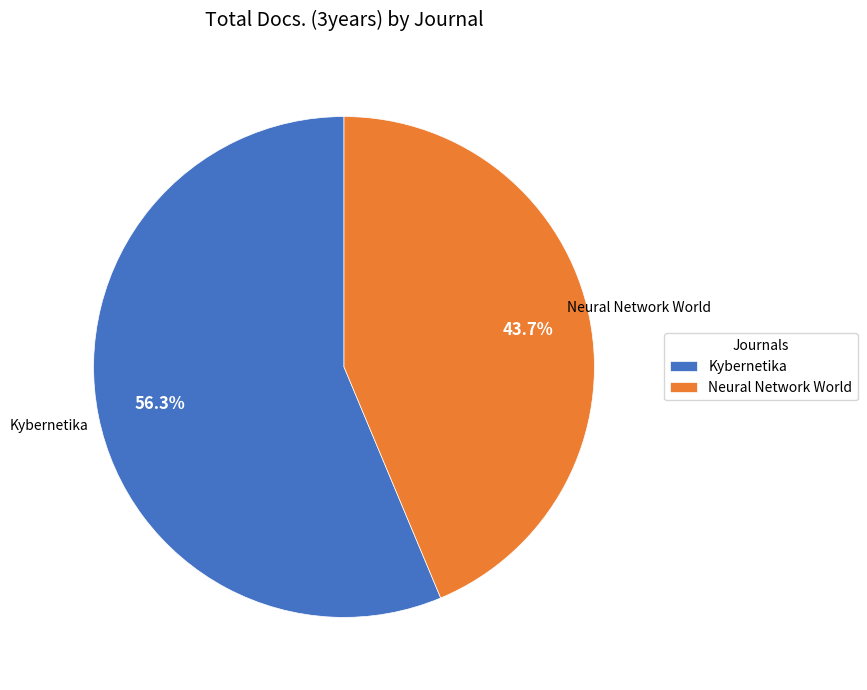

What percentage is the Neural Network World slice, to the nearest percent?

44%